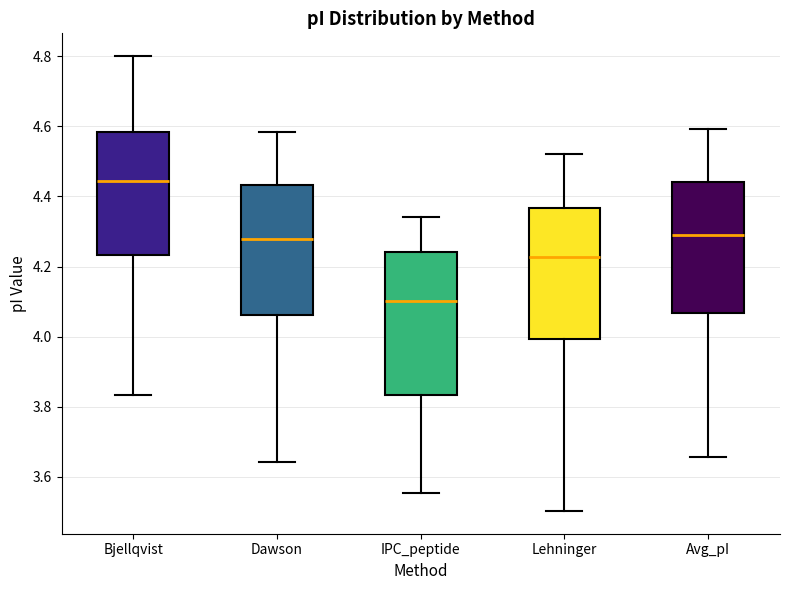

Comparing the boxes themselves (not the whiskers), which one is the tallest?

IPC_peptide